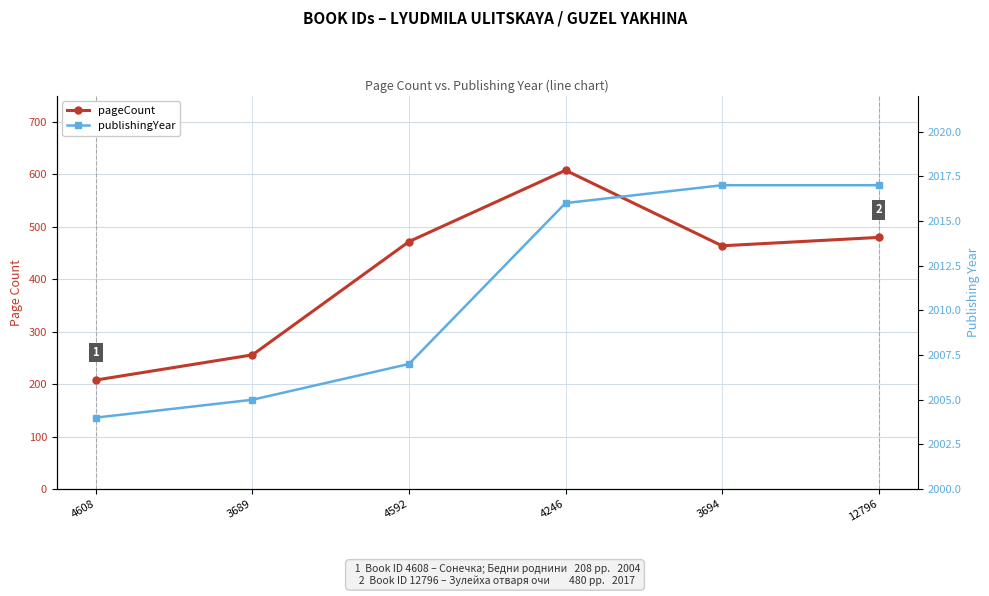

How many interior local valleys does the pageCount series have?

1